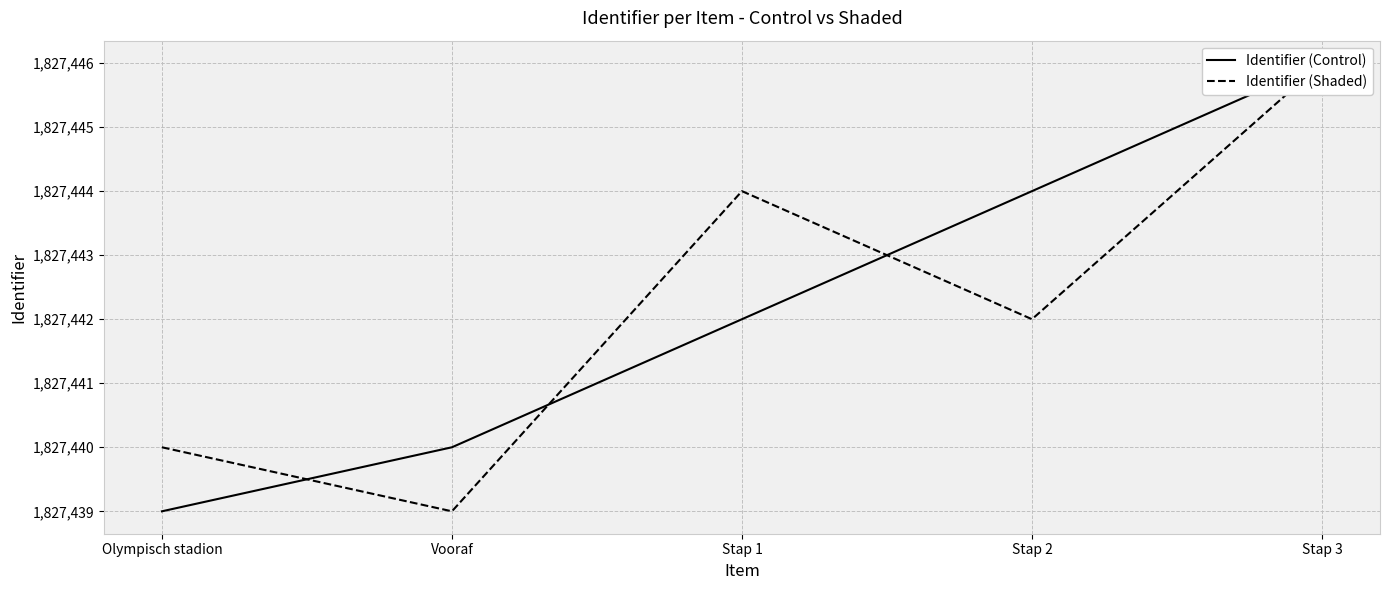

What are all the series names shown in the legend?

Identifier (Control), Identifier (Shaded)